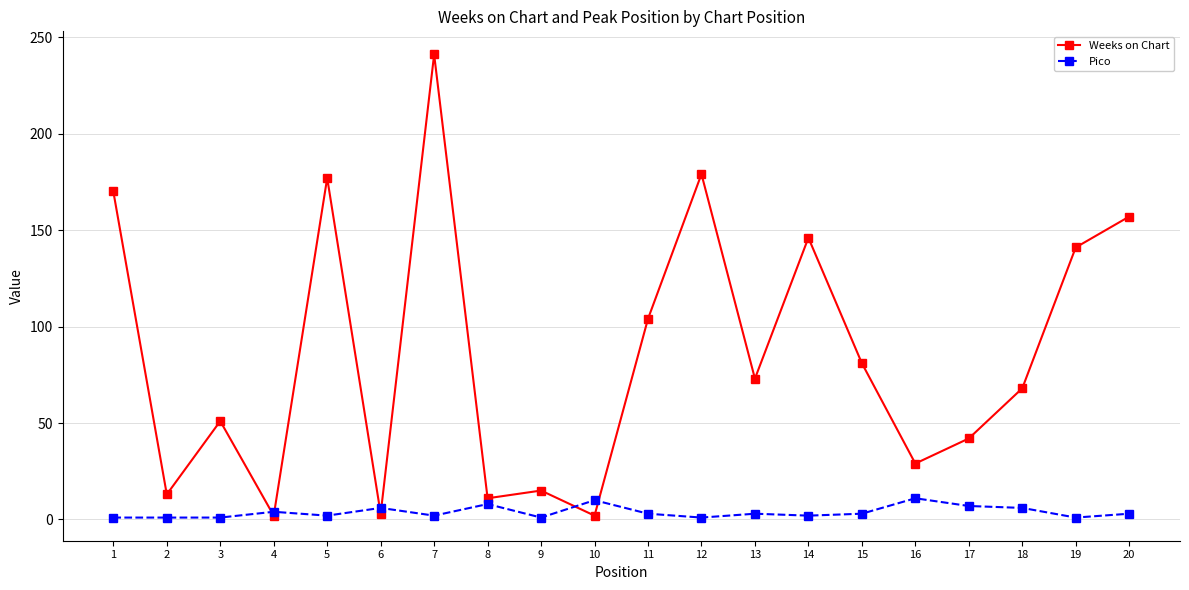

Which series changed the most between 3 and 15?

Weeks on Chart